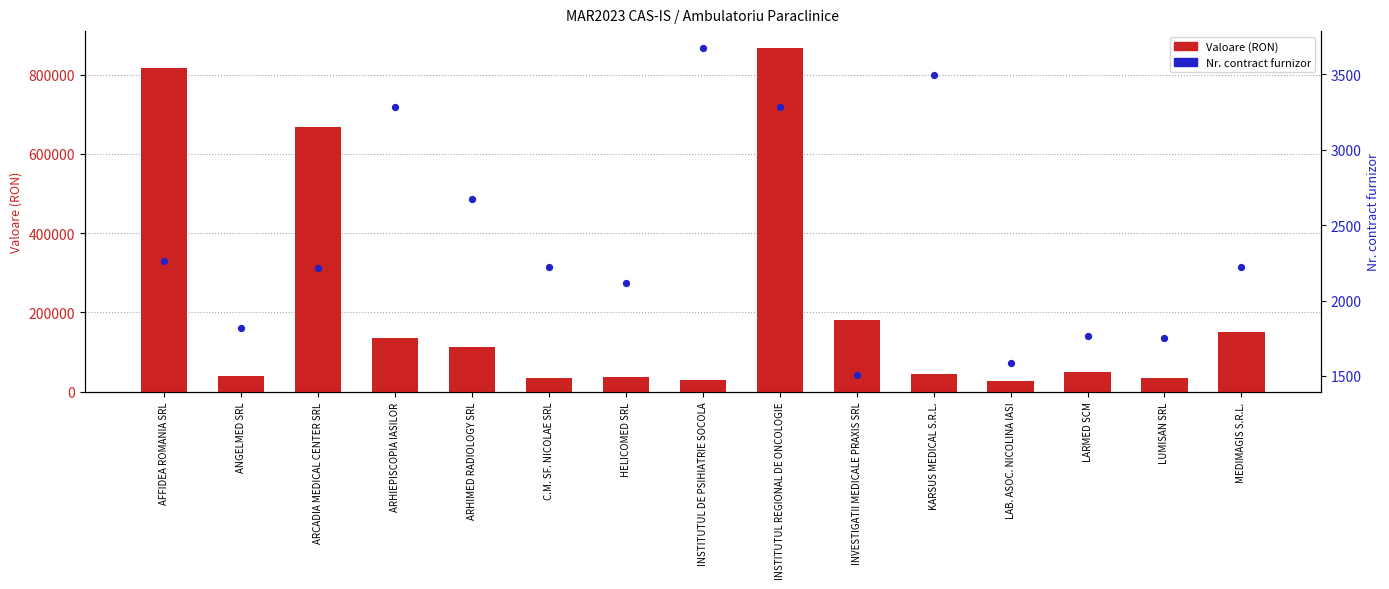

Which series has the largest total across all categories?

Valoare (RON)